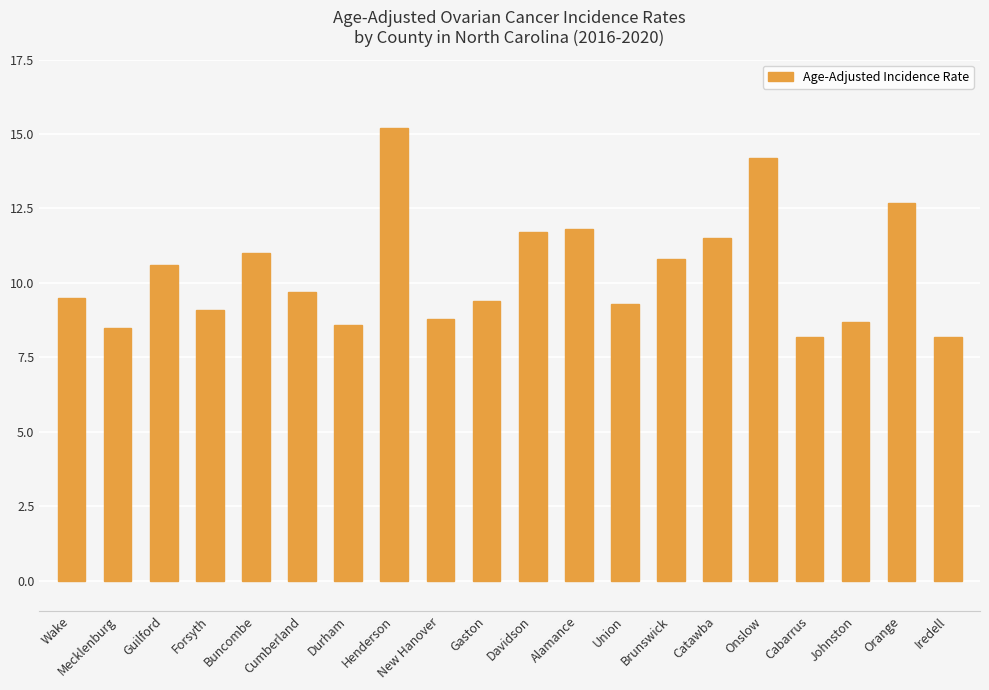

Reading left to right, list all the values displayed in this chart.

Wake=9.5	Mecklenburg=8.5	Guilford=10.6	Forsyth=9.1	Buncombe=11.0	Cumberland=9.7	Durham=8.6	Henderson=15.2	New Hanover=8.8	Gaston=9.4	Davidson=11.7	Alamance=11.8	Union=9.3	Brunswick=10.8	Catawba=11.5	Onslow=14.2	Cabarrus=8.2	Johnston=8.7	Orange=12.7	Iredell=8.2